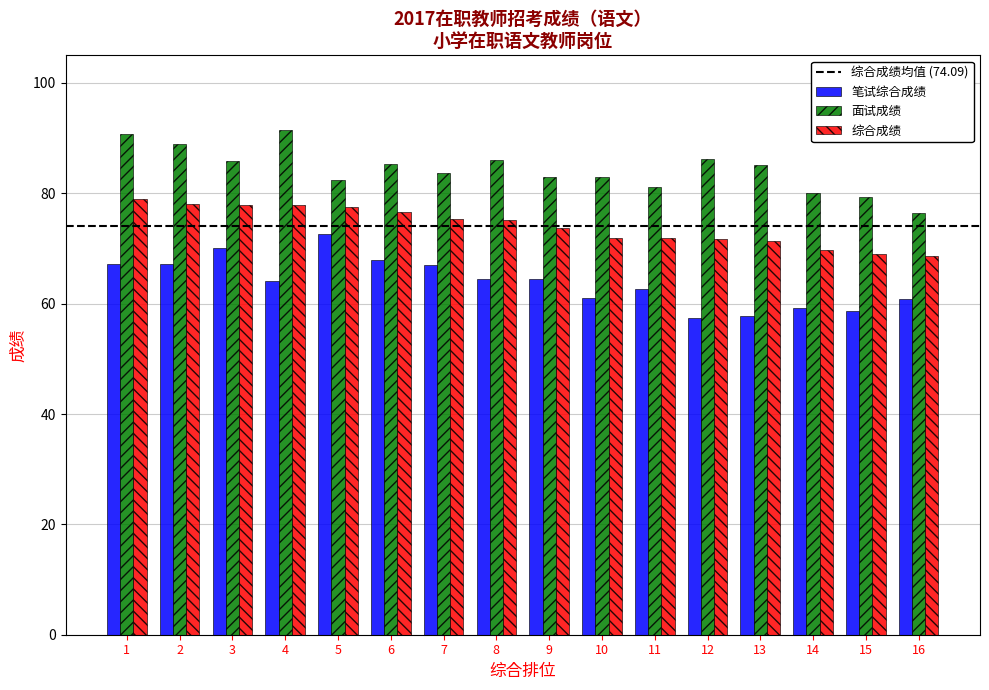

What is the total value across all series at 3?

233.8